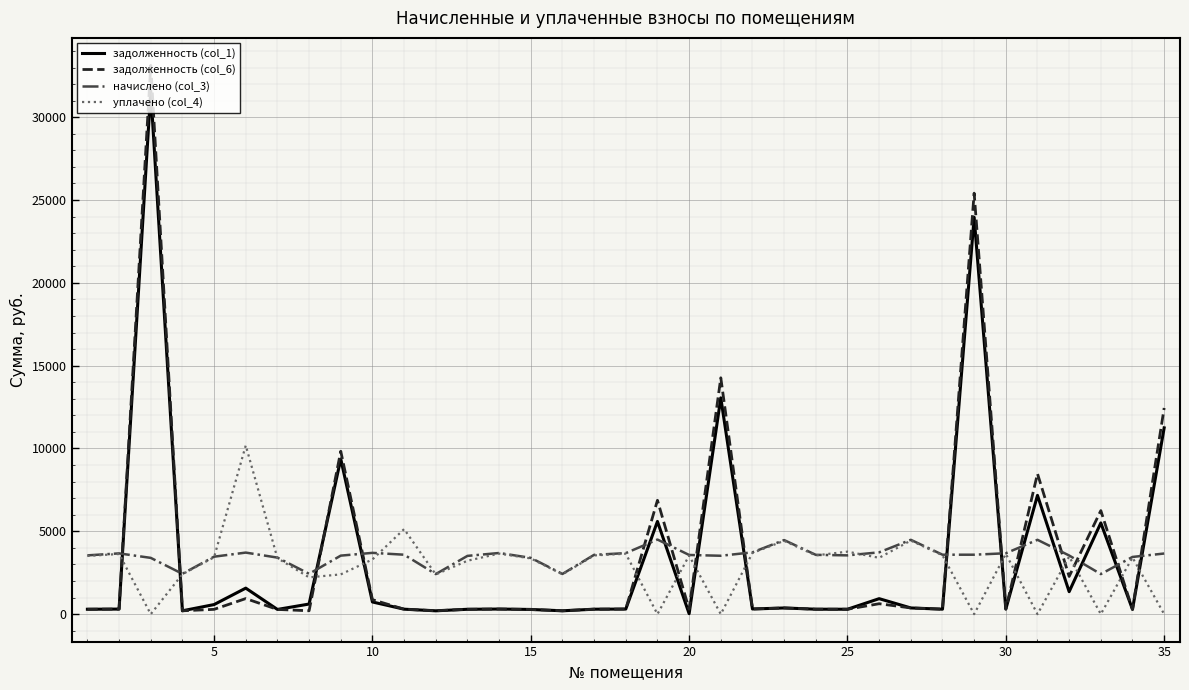

List the series in order of their peak value, lowest first.

начислено (col_3), уплачено (col_4), задолженность (col_1), задолженность (col_6)